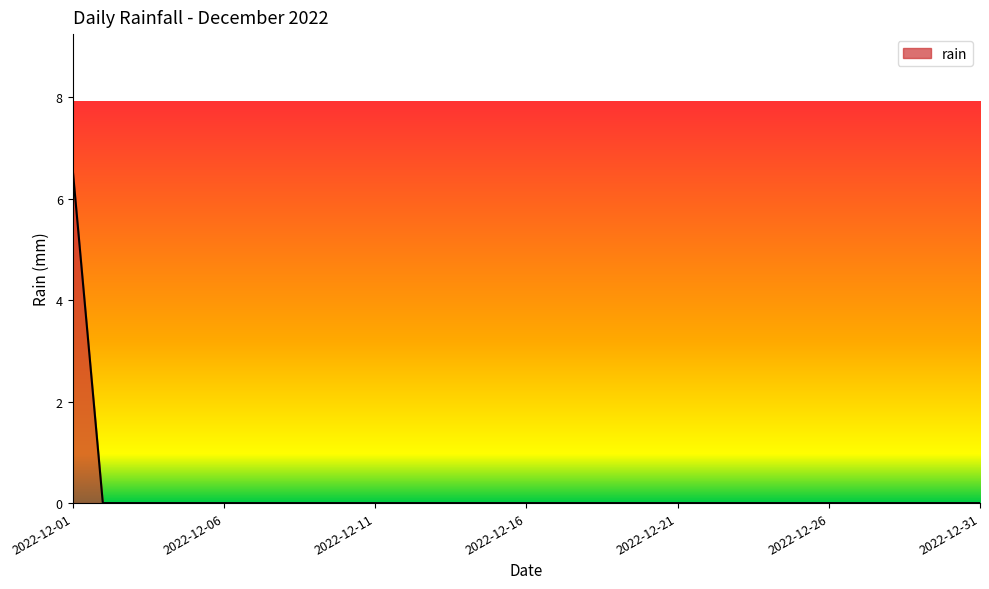

What is the maximum value shown in the chart?

6.6